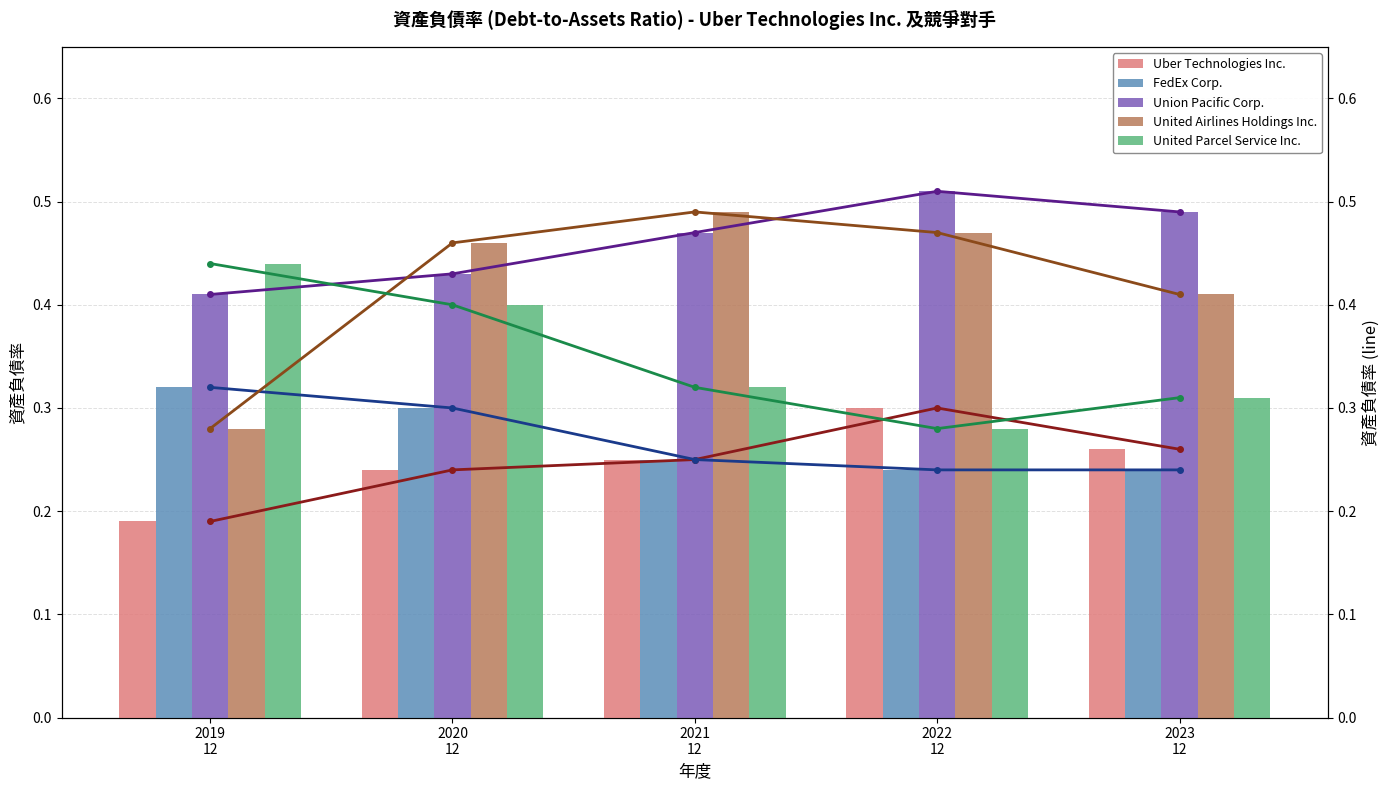

Count the United Airlines Holdings Inc. values in the range 0 to 1.

5